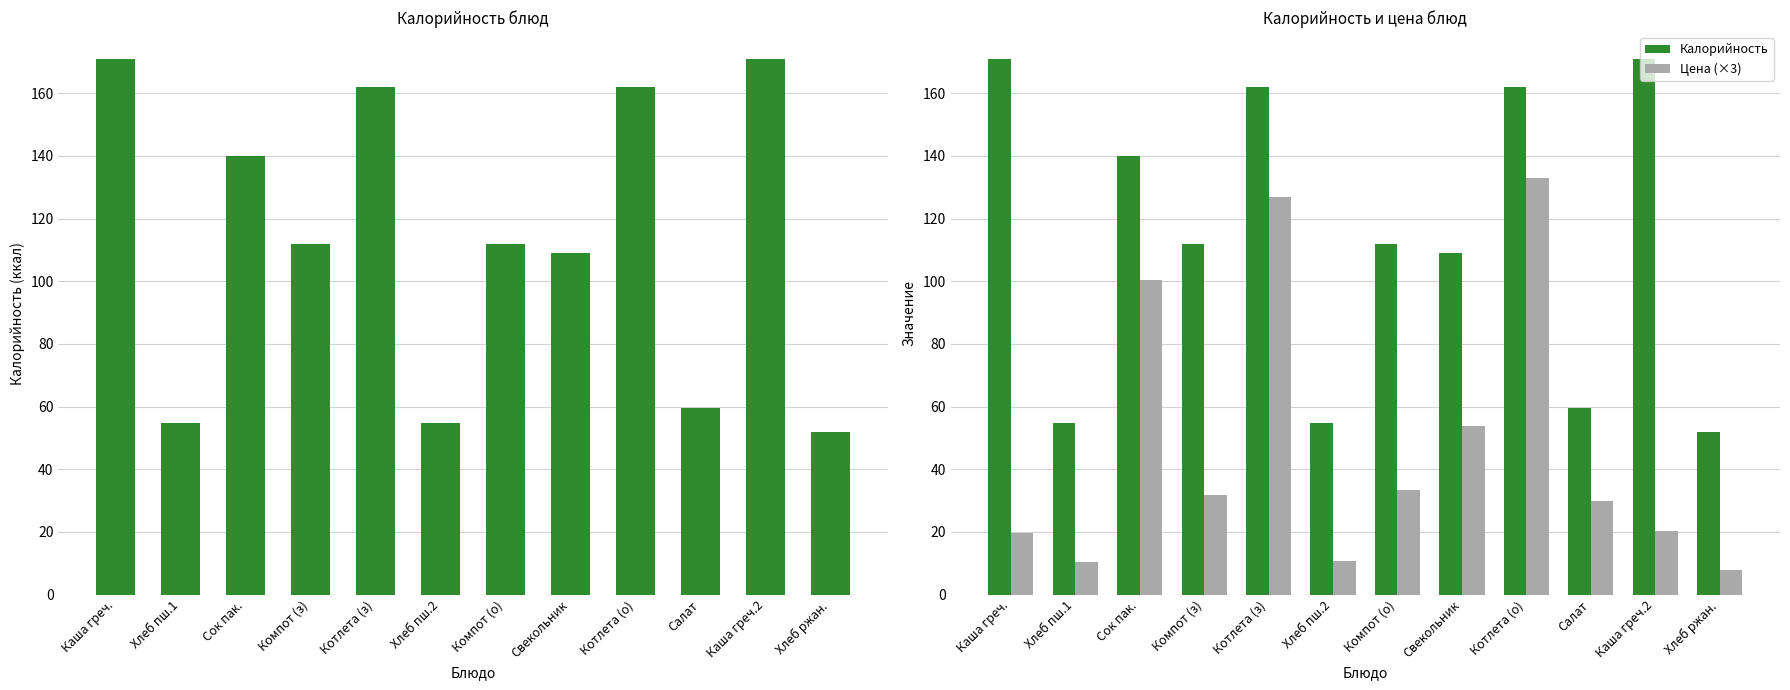

What are all the series names shown in the legend?

Калорийность, Цена (×3)